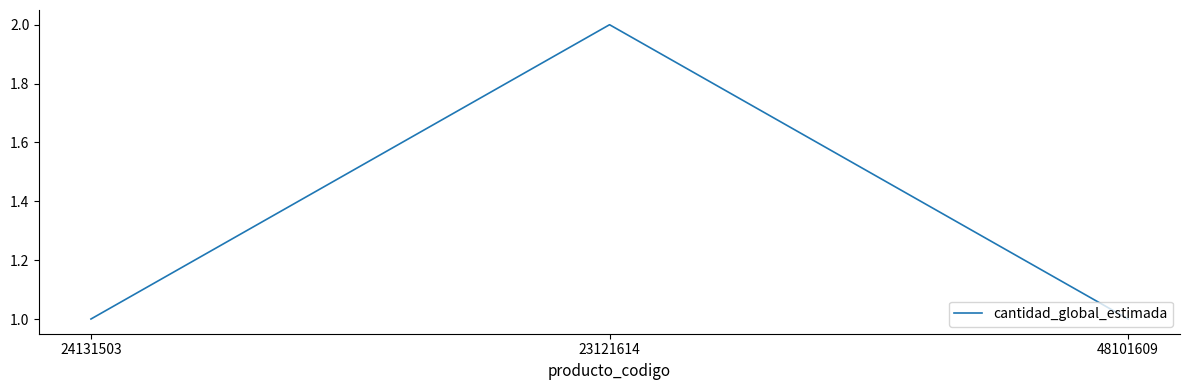

Count the number of data series in this chart.

1